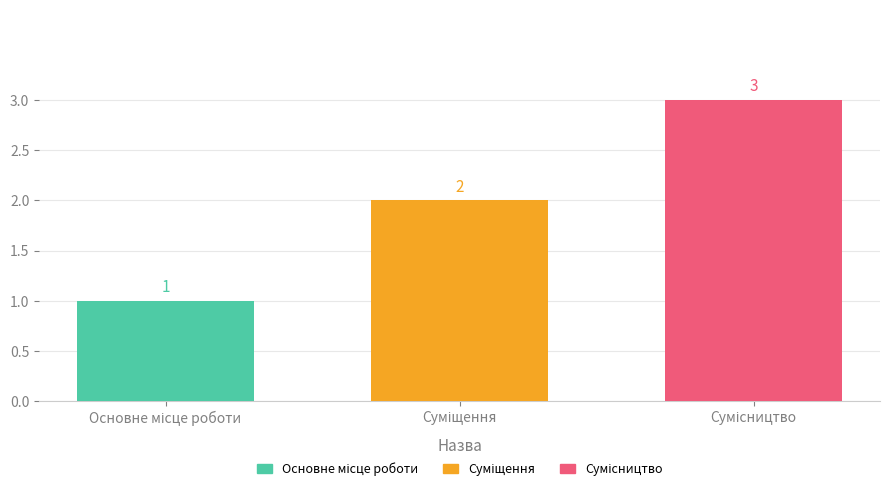

What is the greatest value displayed?

3